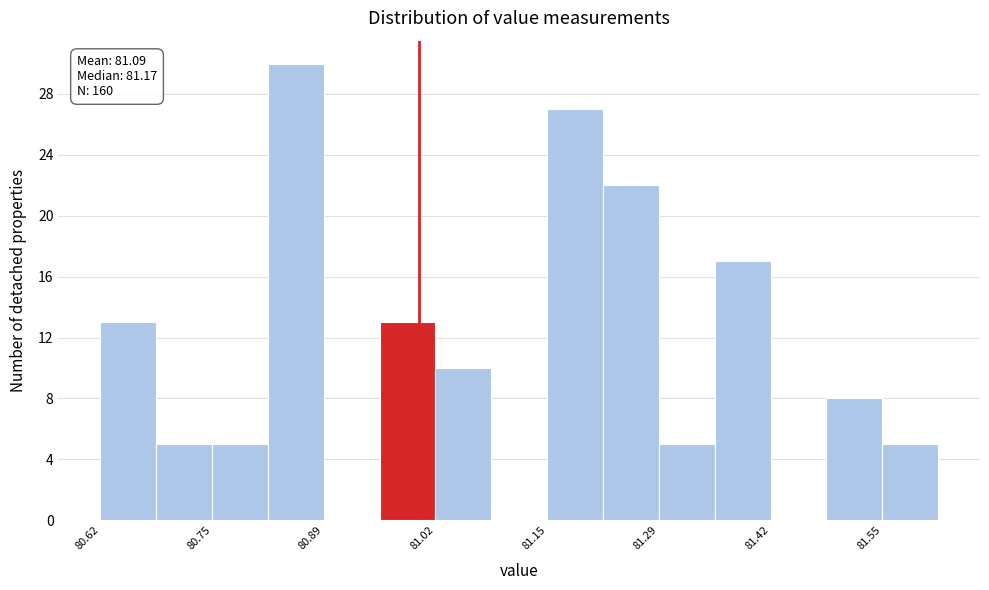

Around what value on the x-axis is the tallest bar? Give the approximate position of its centre, as read against the axis.

80.86